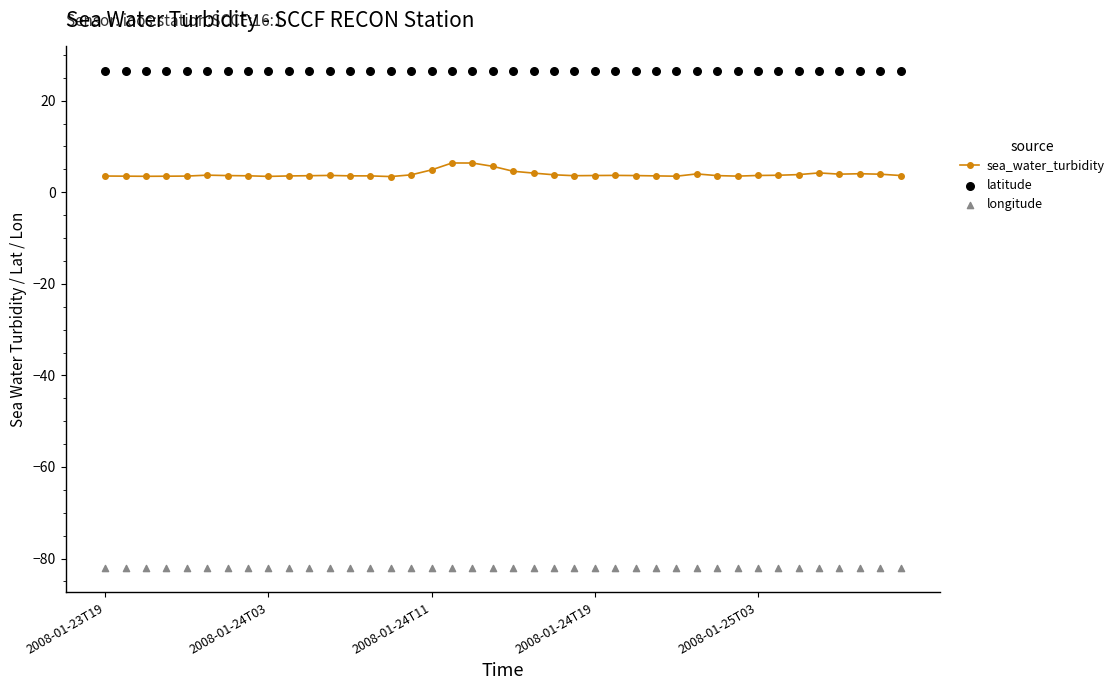

Is the value of sea_water_turbidity at 25 greater than the value of latitude at 37?

No